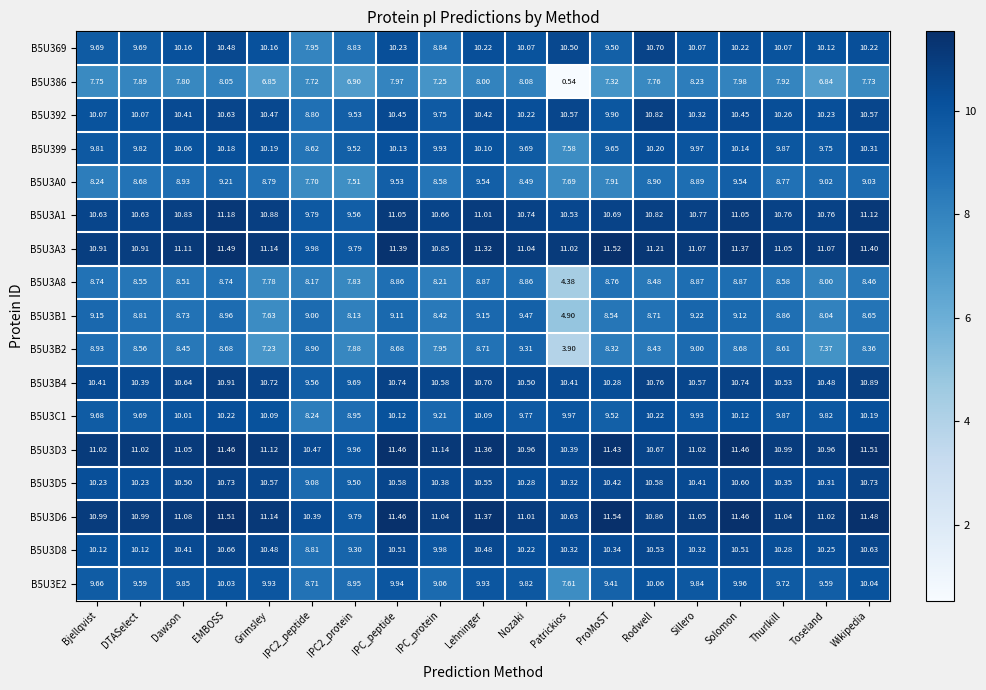

What is the spread (max minus min) of values at Wikipedia?

3.8